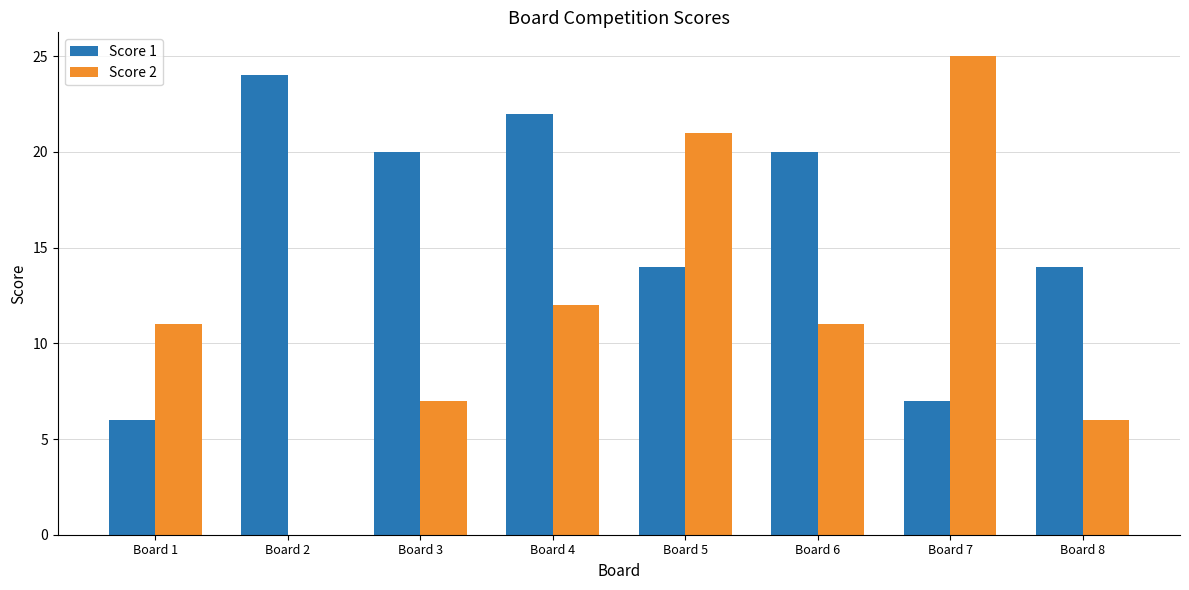

What is the maximum value shown in the chart?

25